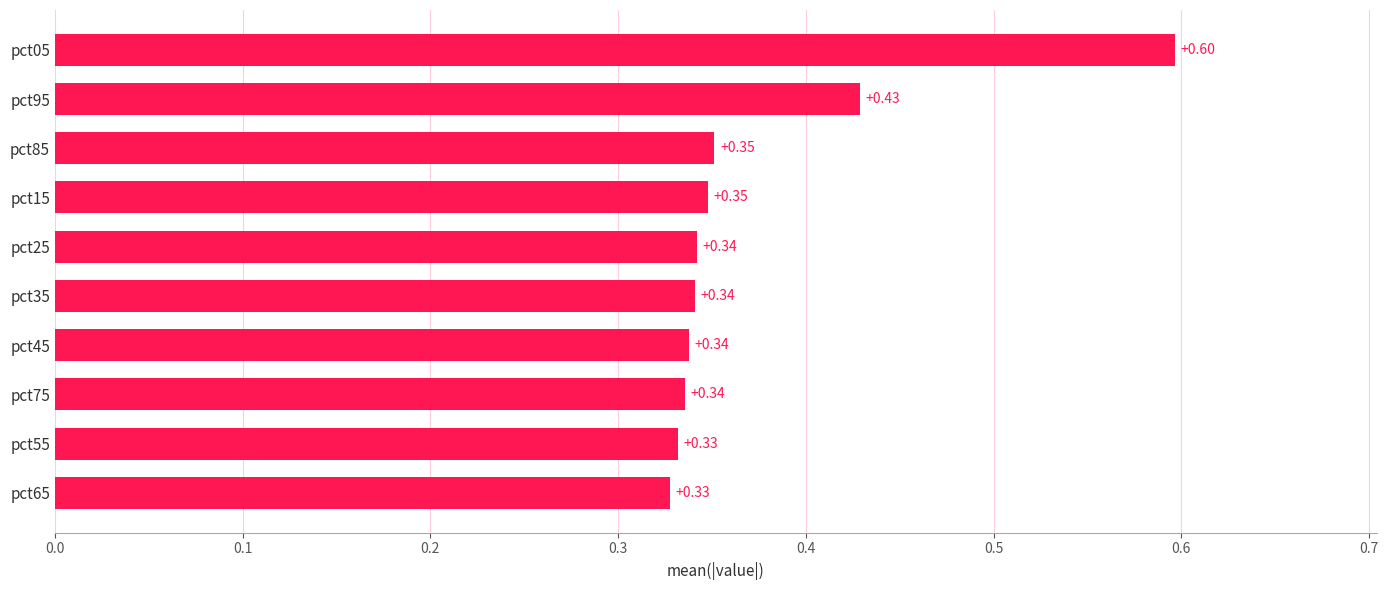

What is the maximum value shown in the chart?

0.6